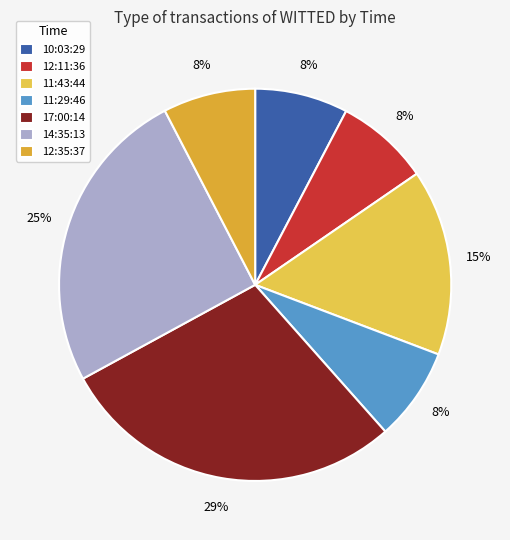

Approximately how many times larger is the value at 12:35:37 compared to 10:03:29?

1.0